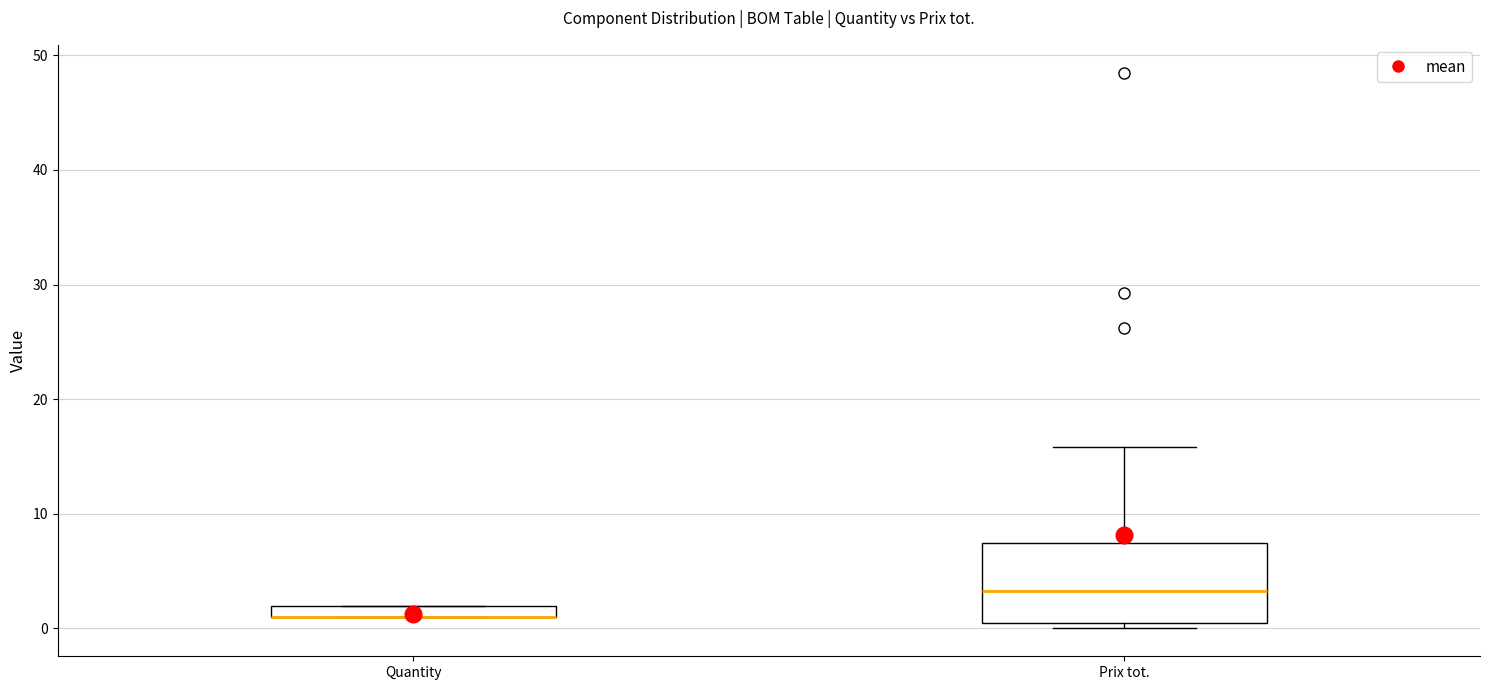

Where is the lower edge of the box for Quantity on the y-axis? The values are not printed on the chart, so give them approximately, as read against the axis.

1